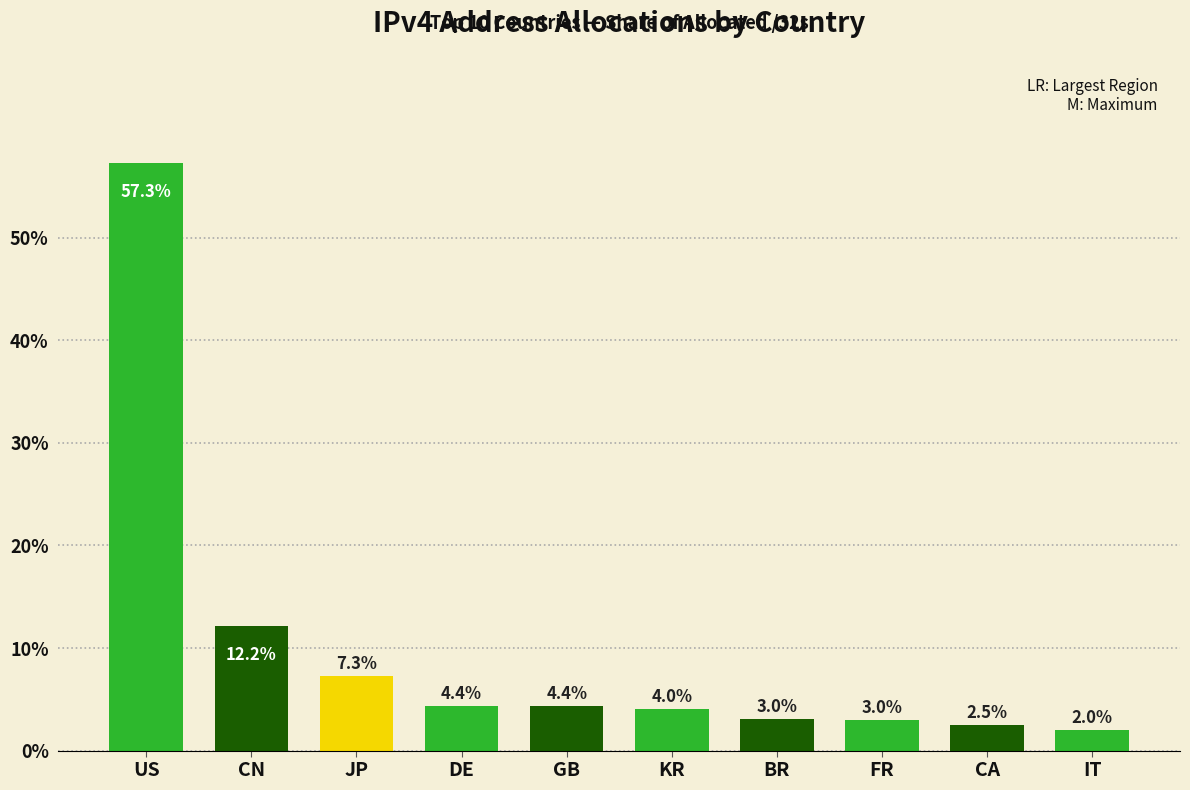

Reading left to right, transcribe all the data shown in this chart.

US=57.3	CN=12.2	JP=7.3	DE=4.4	GB=4.4	KR=4.0	BR=3.0	FR=3.0	CA=2.5	IT=2.0